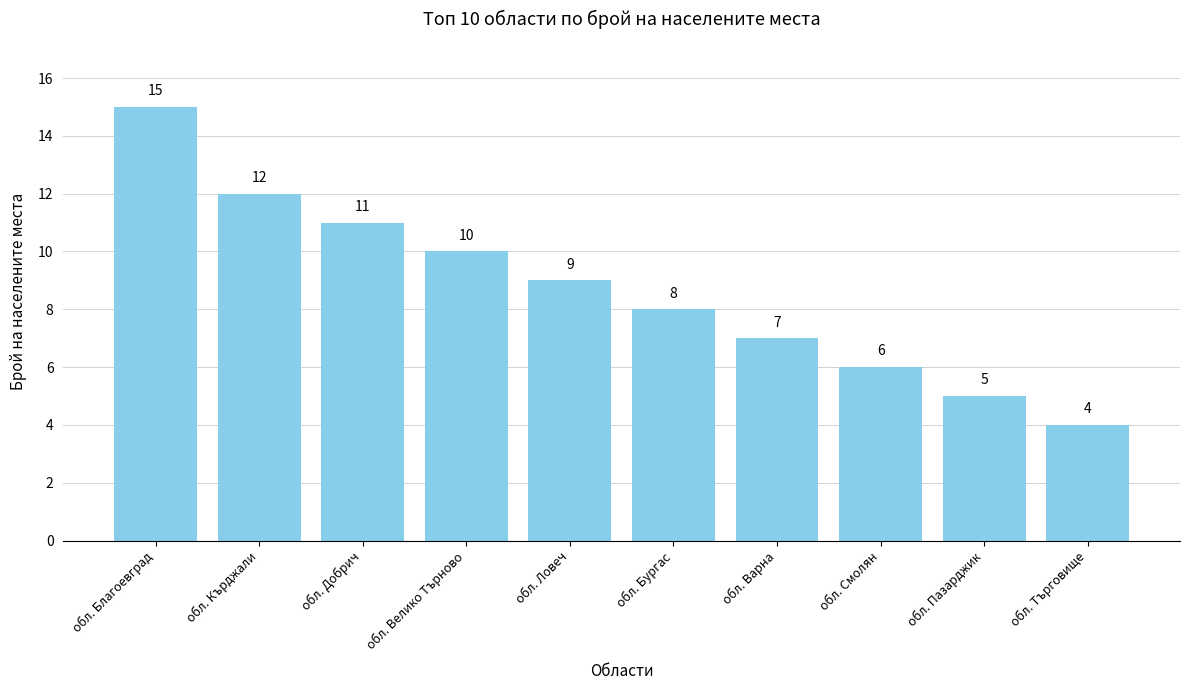

Reading left to right, list all the values displayed in this chart.

15	12	11	10	9	8	7	6	5	4